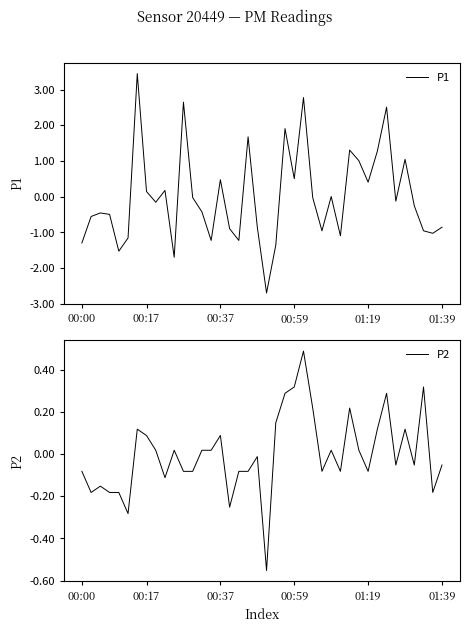

How many intersections are there between P1 and P2?

16